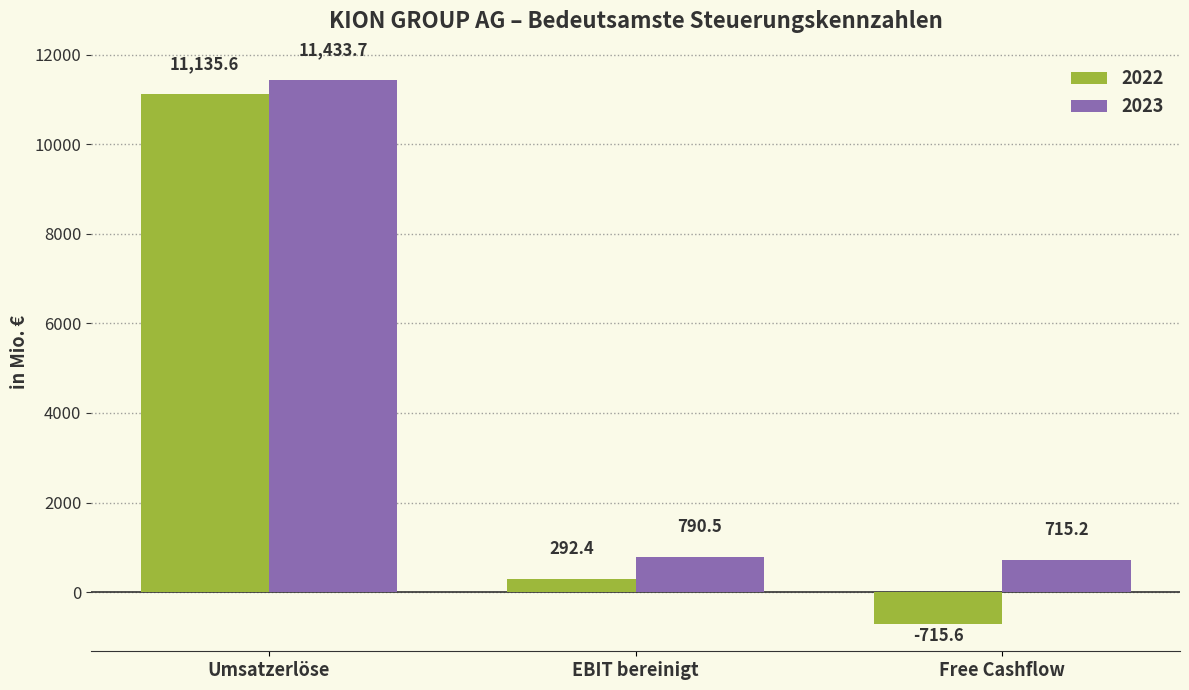

At which label does 2022 first exceed 292?

Umsatzerlöse